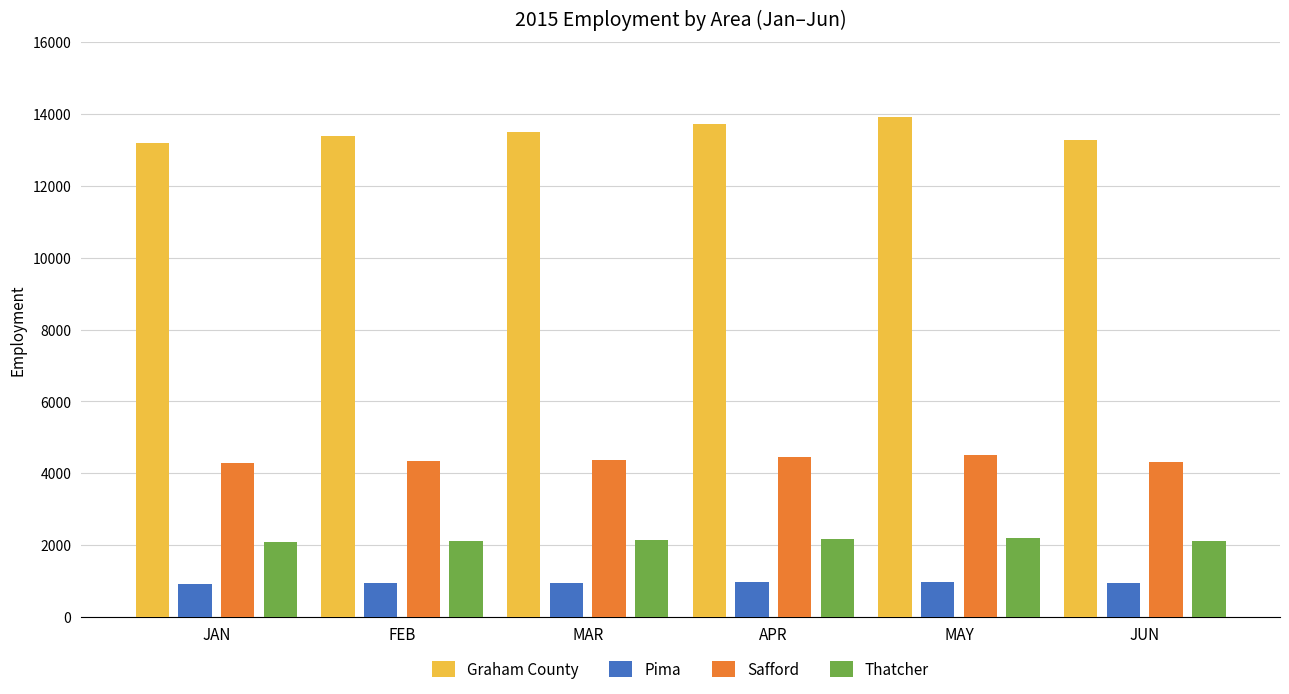

What position from the left is FEB?

2